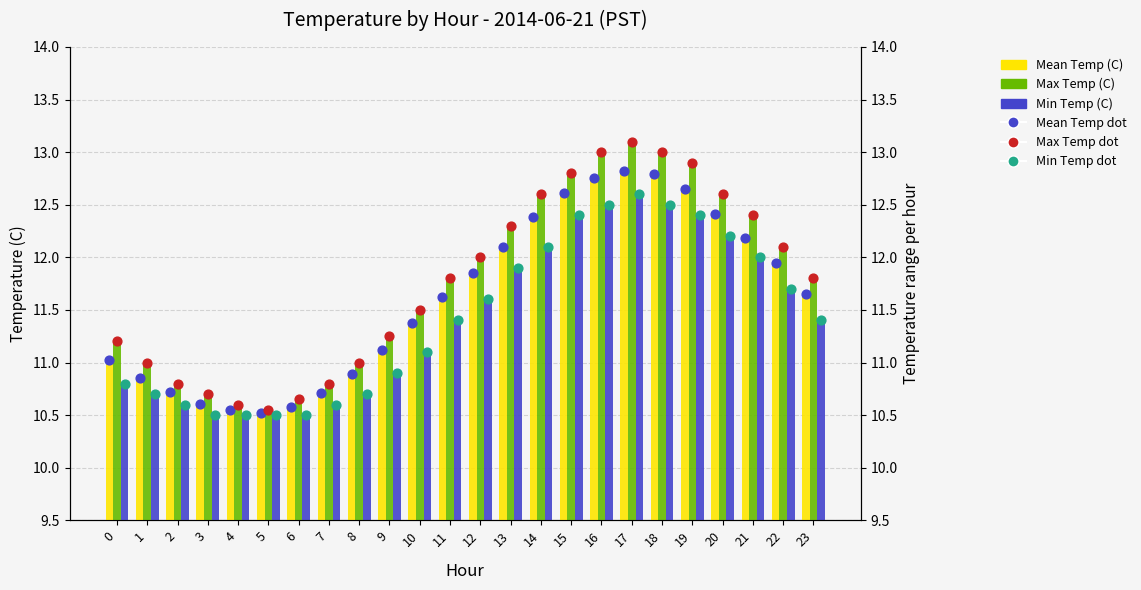

What are all the series names shown in the legend?

Mean Temp (C), Max Temp (C), Min Temp (C), Mean Temp (C) (dot), Max Temp (C) (dot), Min Temp (C) (dot)